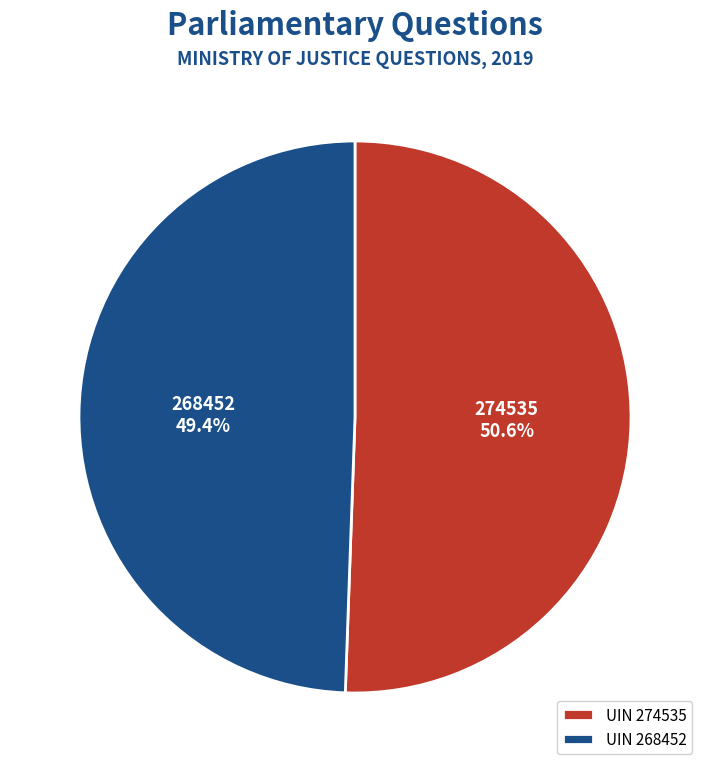

To the nearest percent, what is the difference between the 268452 and 274535 slice percentages?

1%